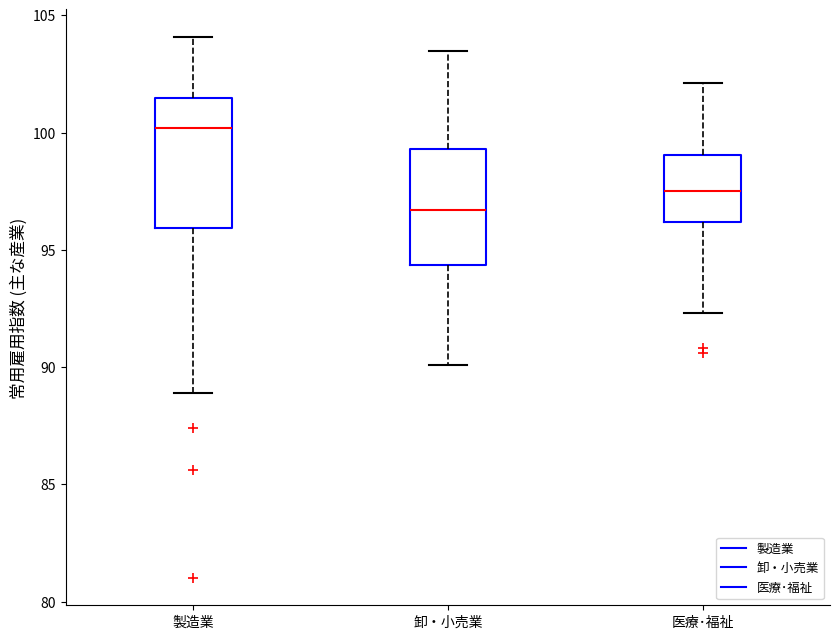

Reading left to right, read every box against the y-axis: the position of its median line, the range the box covers, and the ends of its whiskers. The values are not printed on the chart, so give them approximately, as read against the axis.

製造業: median 100.0, box 96.0 to 101.5, whiskers 89.0 to 104.0
卸・小売業: median 96.5, box 94.5 to 99.5, whiskers 90.0 to 103.5
医療･福祉: median 97.5, box 96.0 to 99.0, whiskers 92.5 to 102.0